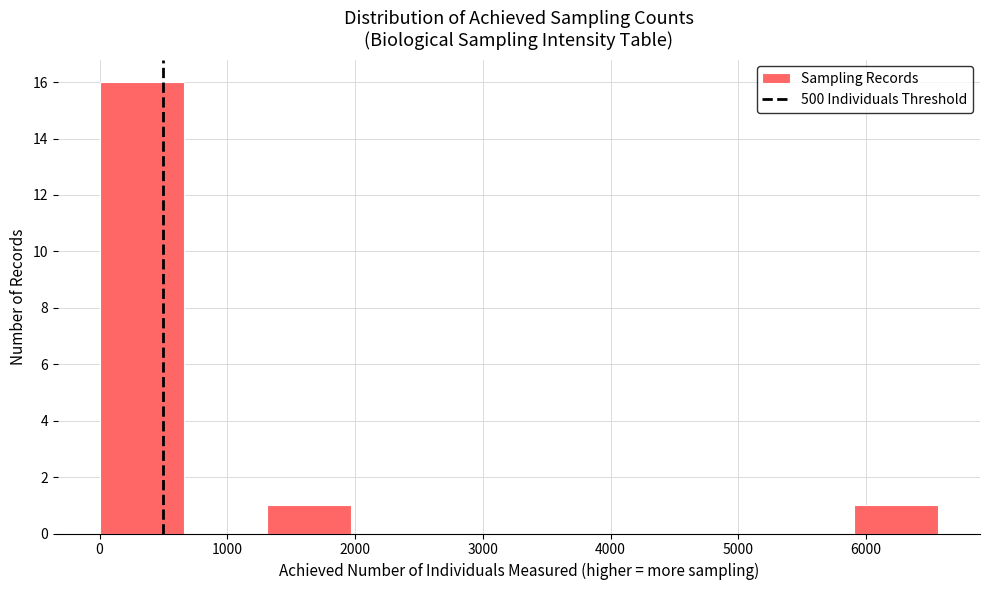

Reading left to right, transcribe this chart: for each bar, give the range it covers on the x-axis and its height. Neither the bar edges nor the heights are printed on the chart, so give them approximately, as read against the axes.

0 to 700: 16
700 to 1300: 0
1300 to 2000: 1
2000 to 2600: 0
2600 to 3300: 0
3300 to 3900: 0
3900 to 4600: 0
4600 to 5300: 0
5300 to 5900: 0
5900 to 6600: 1